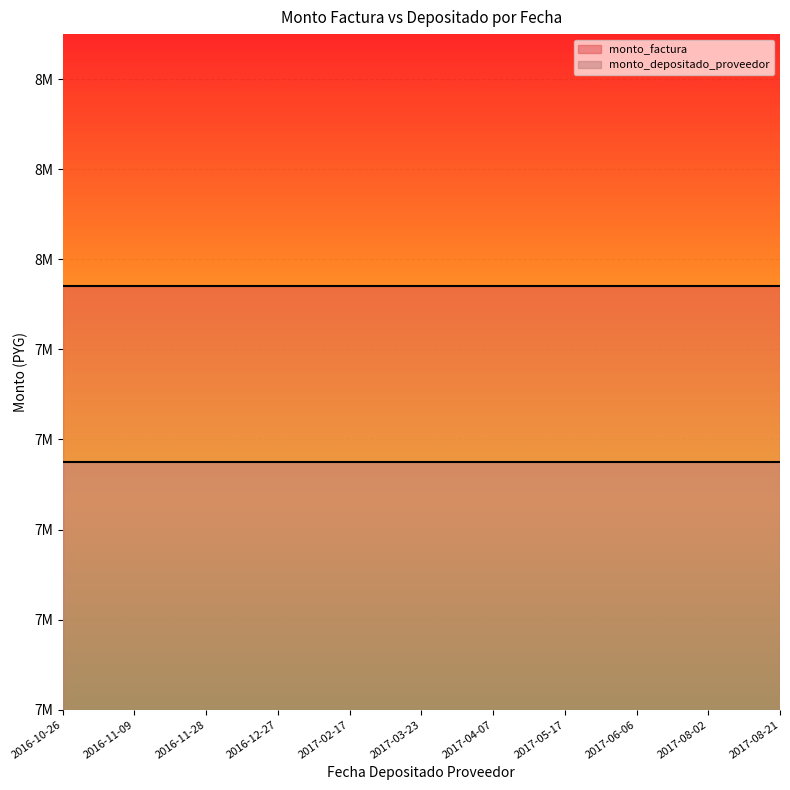

Which label corresponds to the smallest value in the chart?

2016-10-26